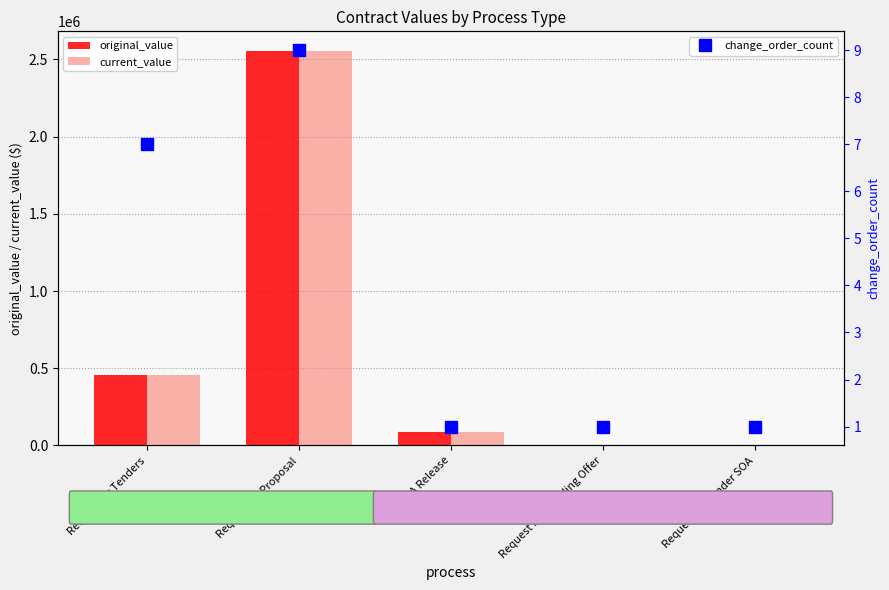

At how many categories does at least one series exceed 347689?

2